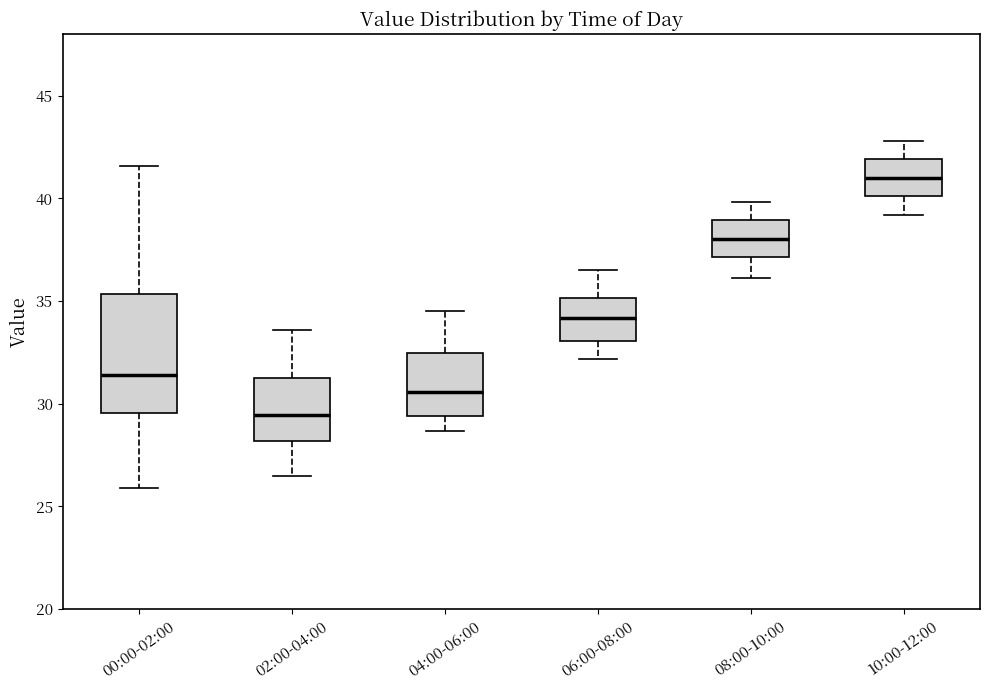

Where does the upper whisker of the box for 10:00-12:00 end on the y-axis? The values are not printed on the chart, so give them approximately, as read against the axis.

43.0